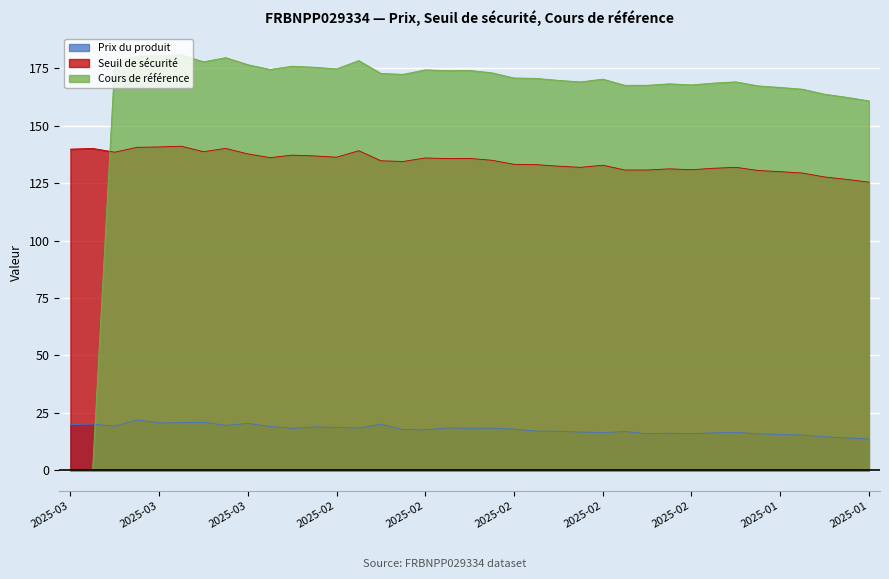

At how many categories does at least one series exceed 62?

37